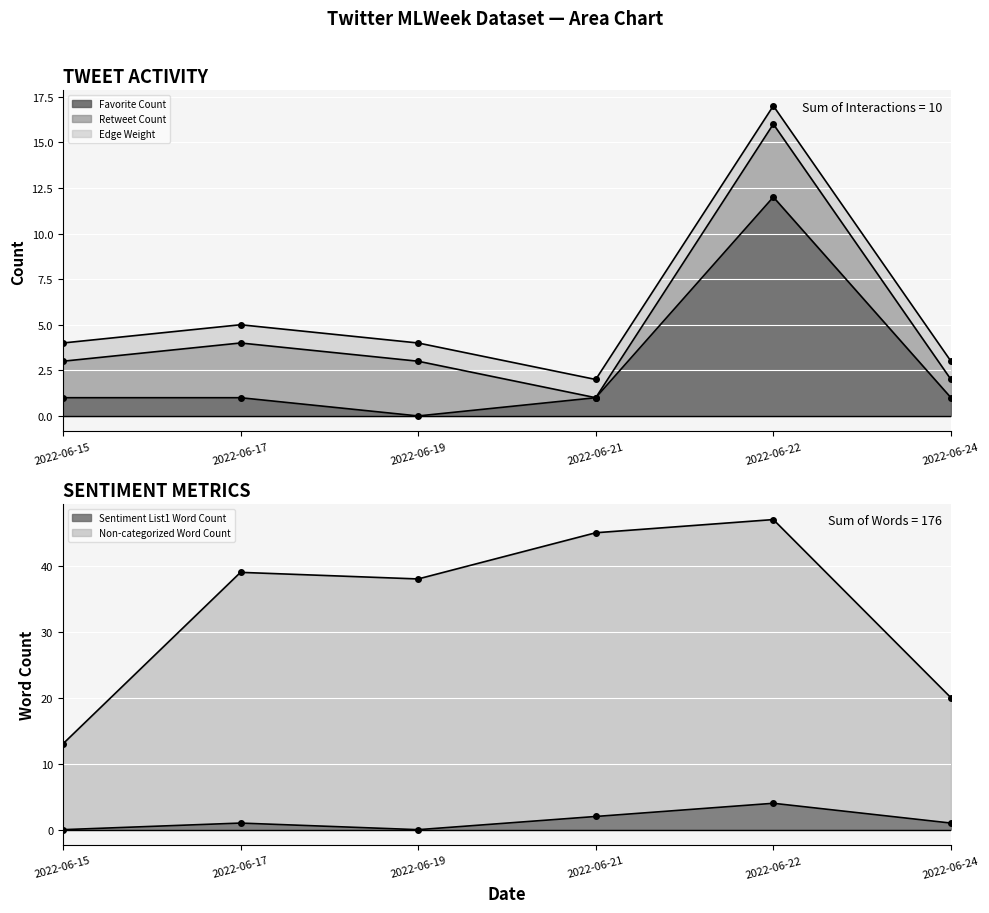

Which series has the largest total across all categories?

Non-categorized Word Count